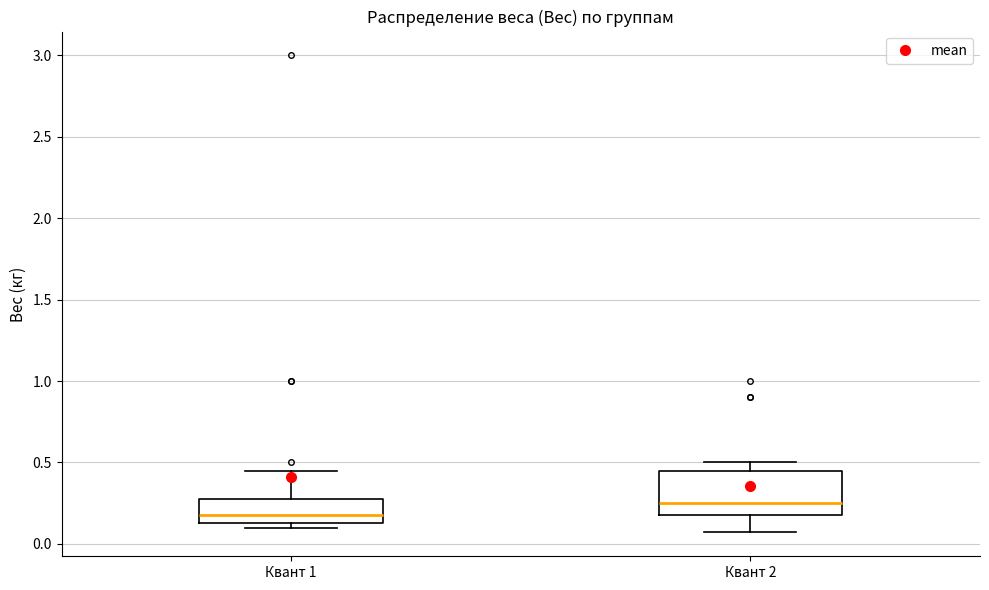

Which box's median line is the lowest?

Квант 1